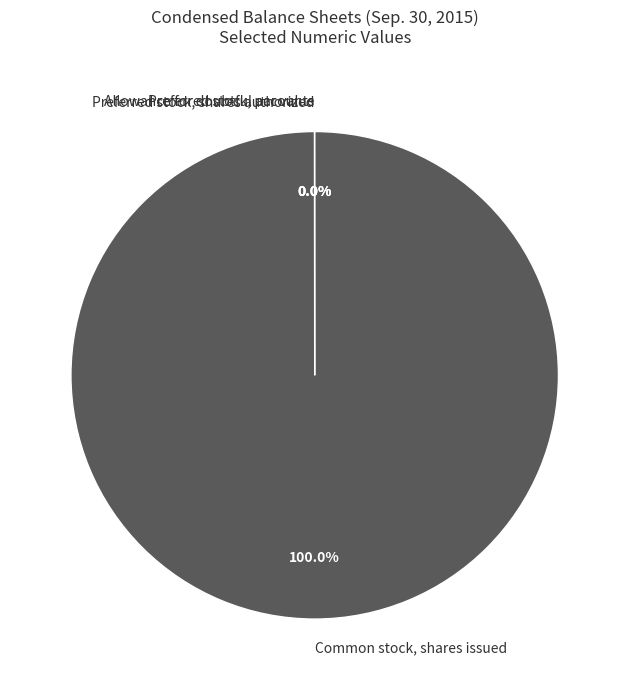

Which category has the biggest portion of the pie?

Common stock, shares issued